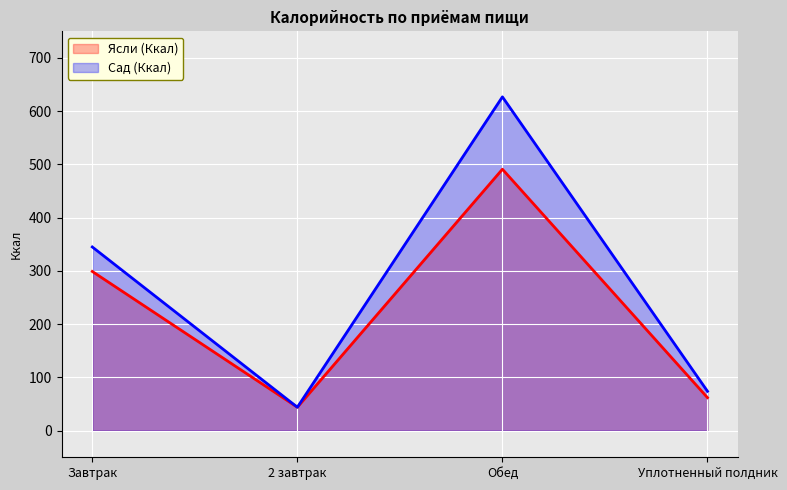

The Сад (Ккал) series shows 836.8 at Обед. True or false?

False